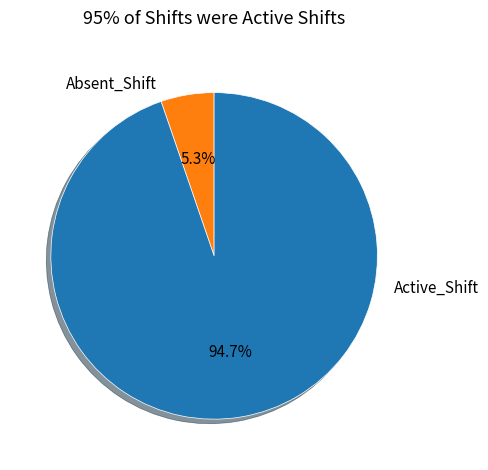

Which slice is the smallest?

Absent_Shift